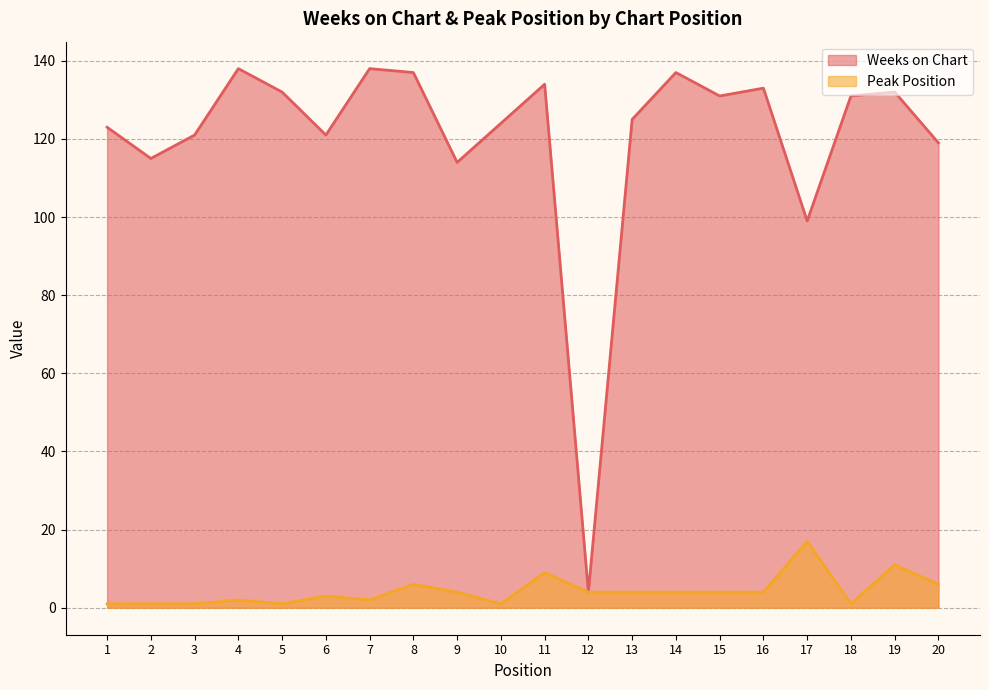

What is the average value of the Peak Position series?

4